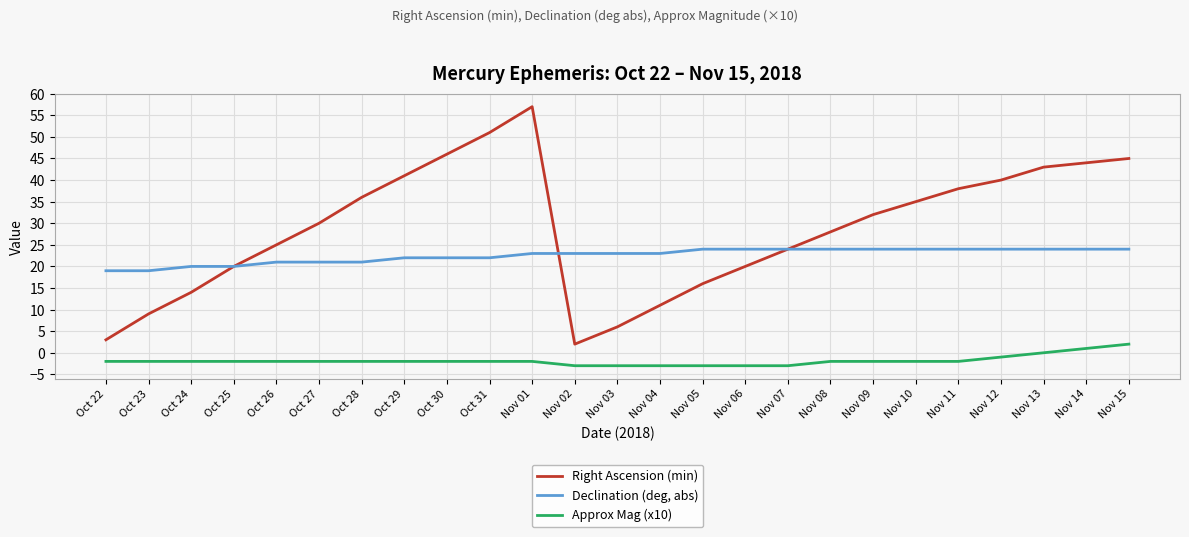

Which series has the widest spread of values?

Right Ascension (min)